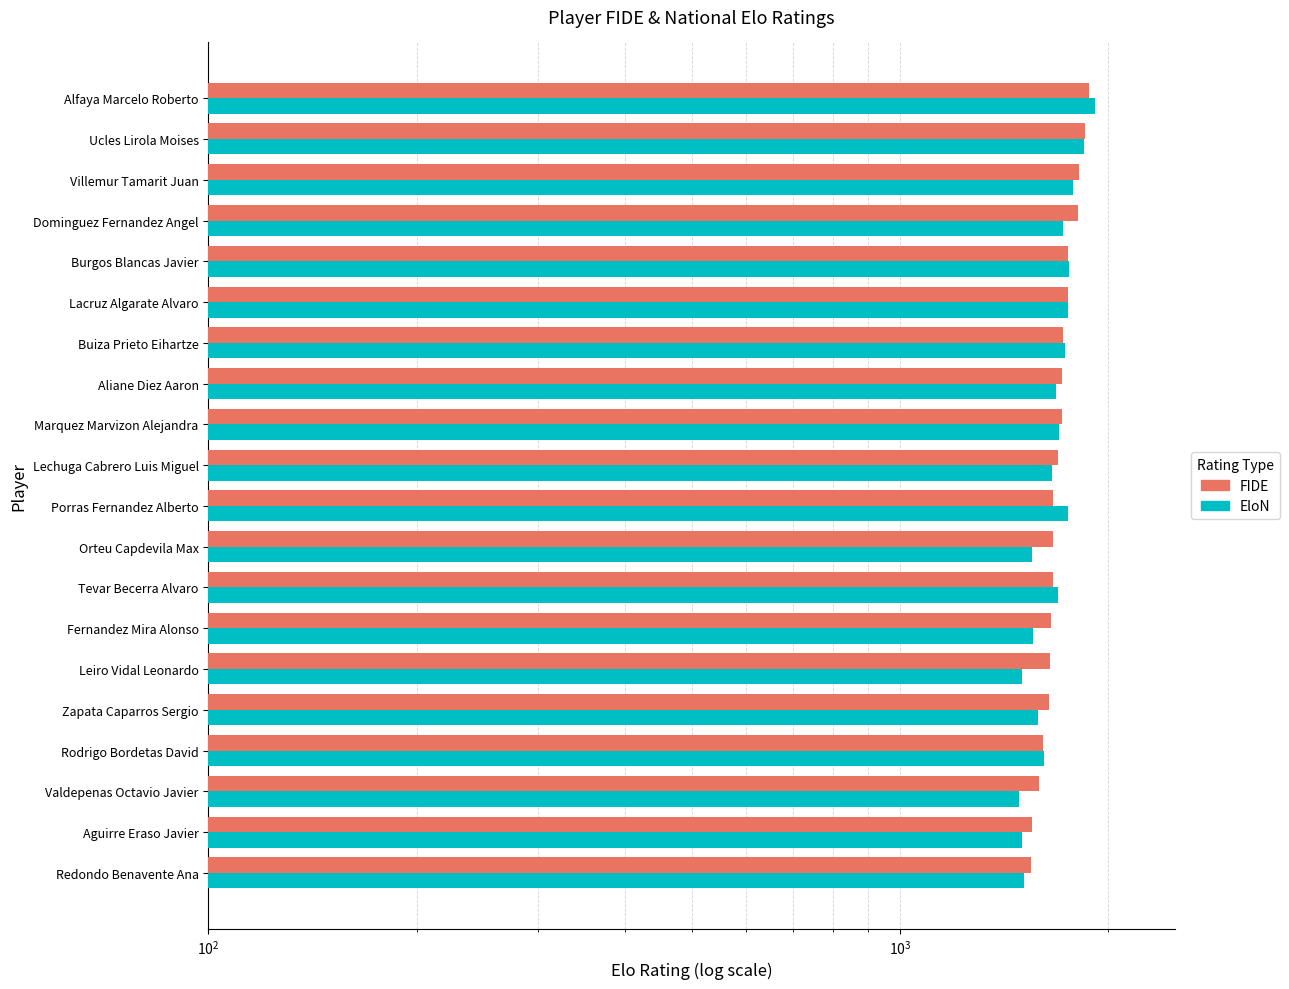

How many bars are there in total?

40